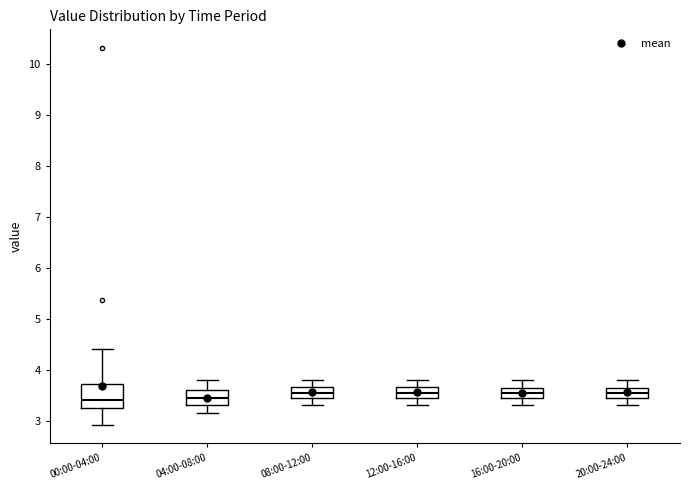

Which box is the tallest, from its lower edge to its upper edge?

00:00-04:00